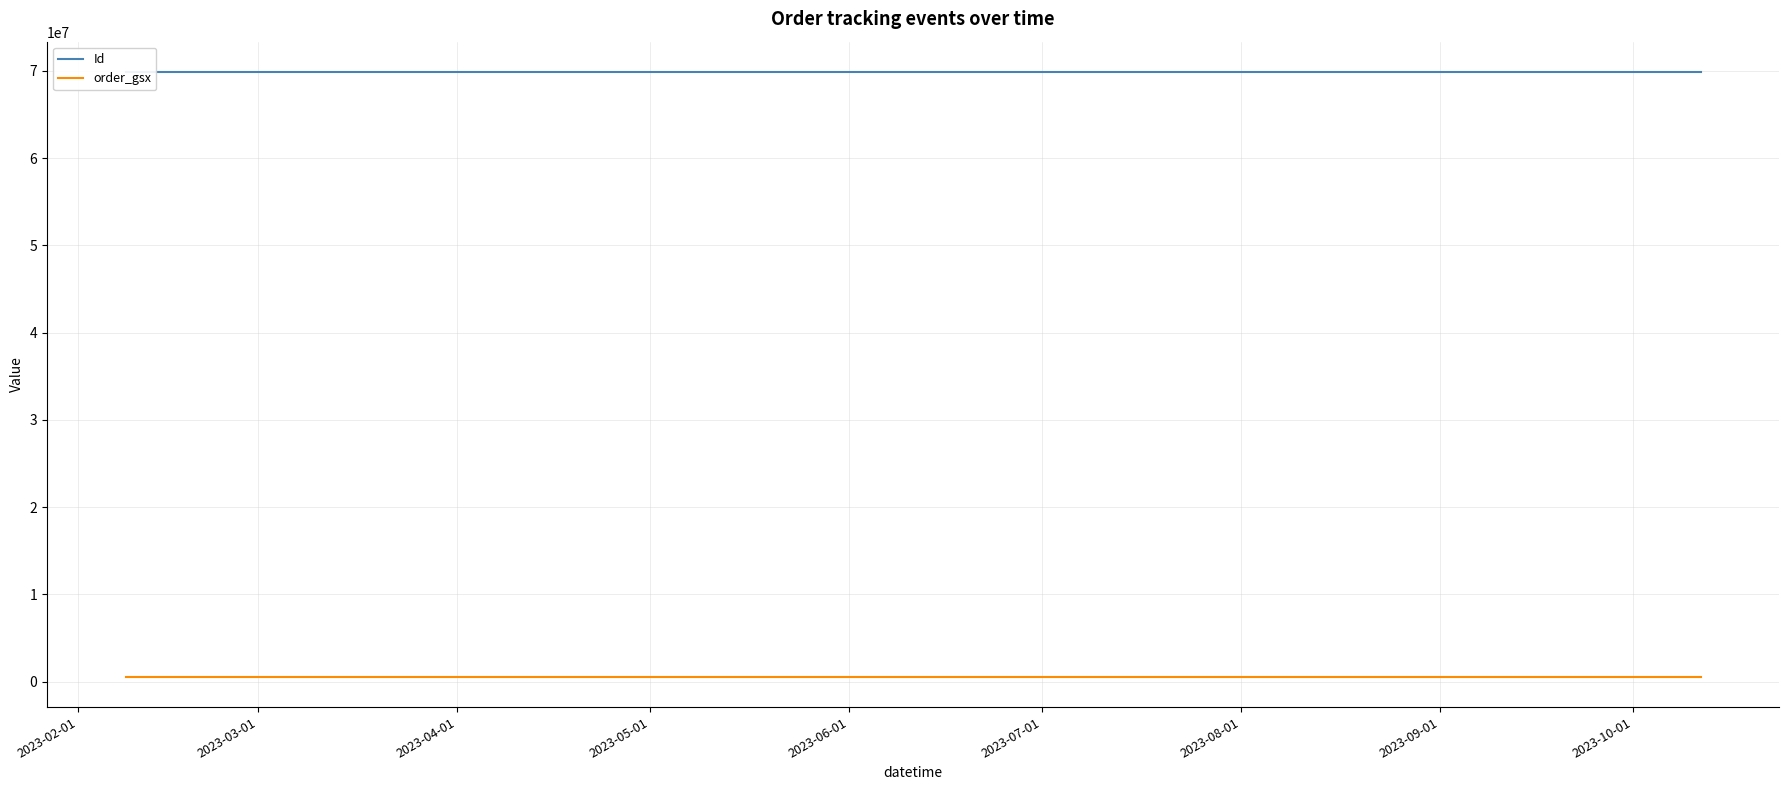

Is this an area chart (filled region under the line)?

No